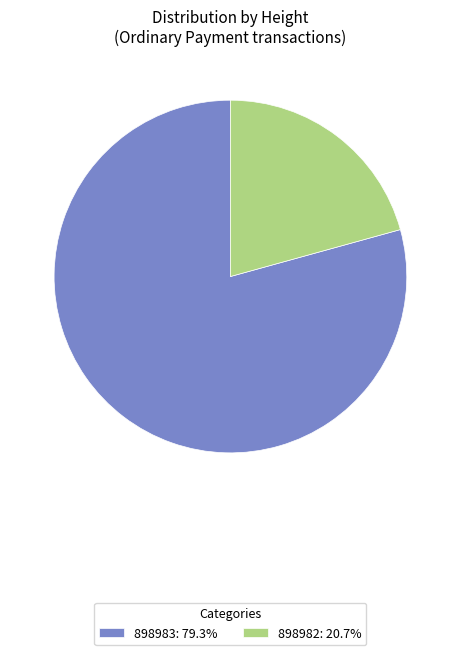

Approximately how many times larger is the value at 898982: 20.7% compared to 898983: 79.3%?

0.3